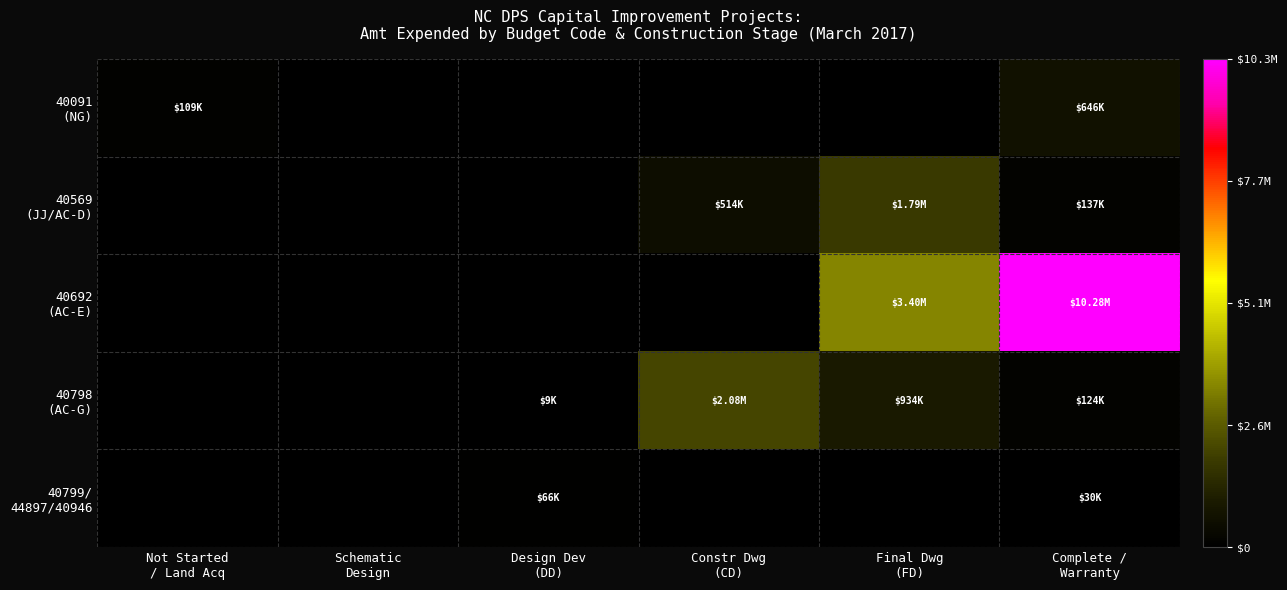

At which category is the sum across all series the highest?

Complete /
Warranty